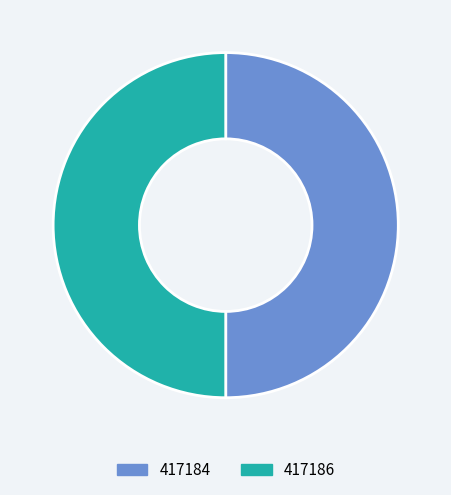

Do 417186 and 417184 together represent more than half of the pie?

Yes